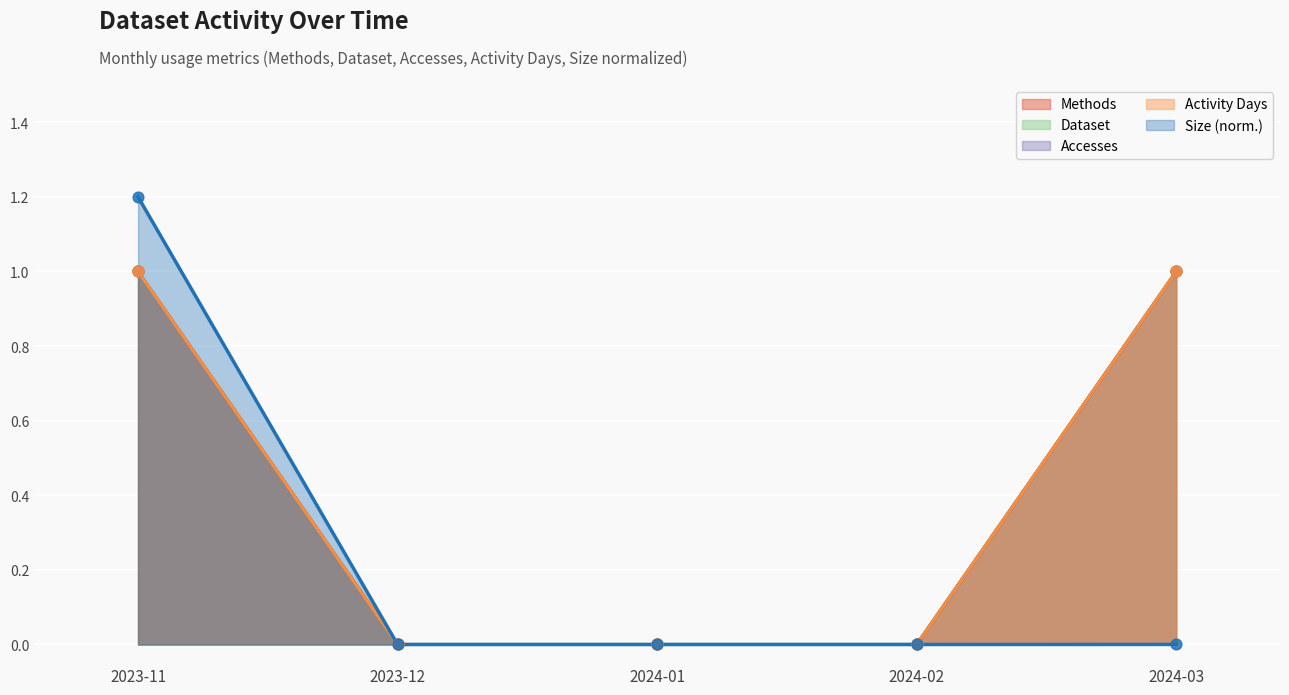

At which category is the sum across all series the highest?

2023-11